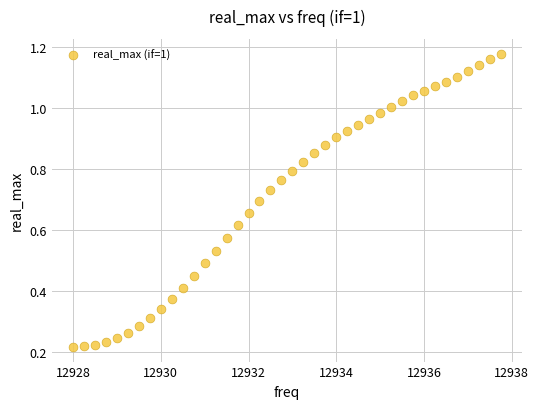

What is the range of X values (max minus min)?

9.8